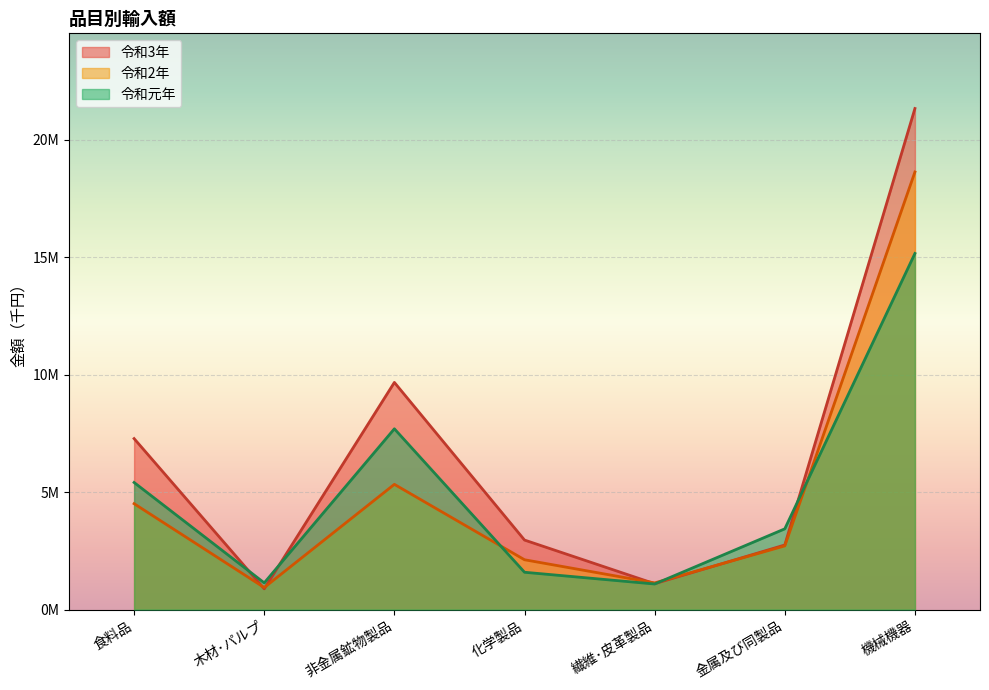

What is the approximate value of 令和3年 at 木材･パルプ, to the nearest 50?

884800